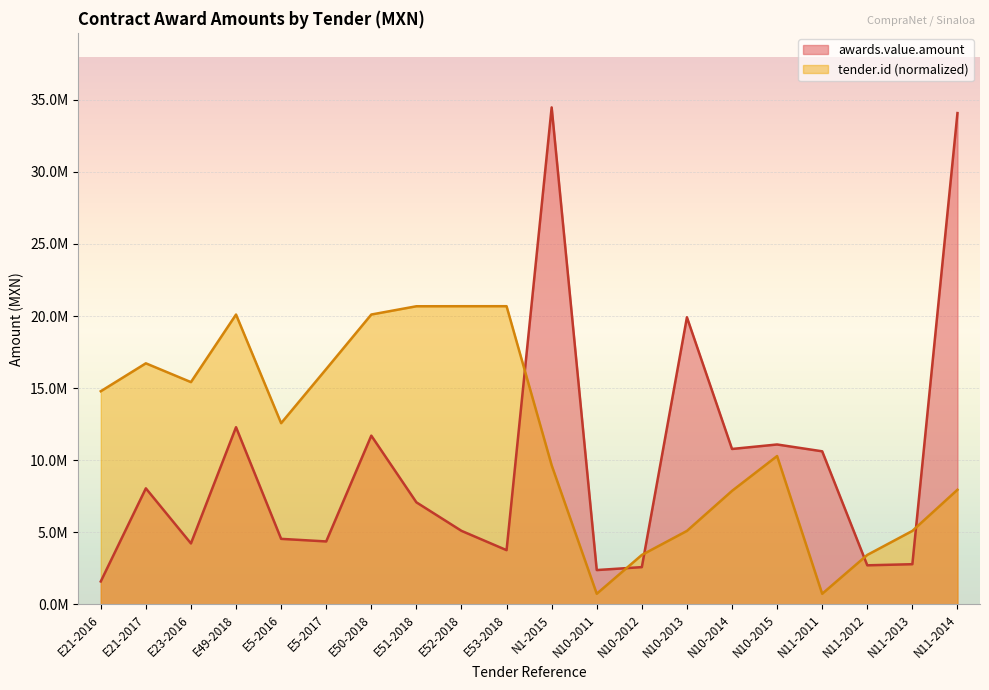

Count the number of categories in the chart.

20